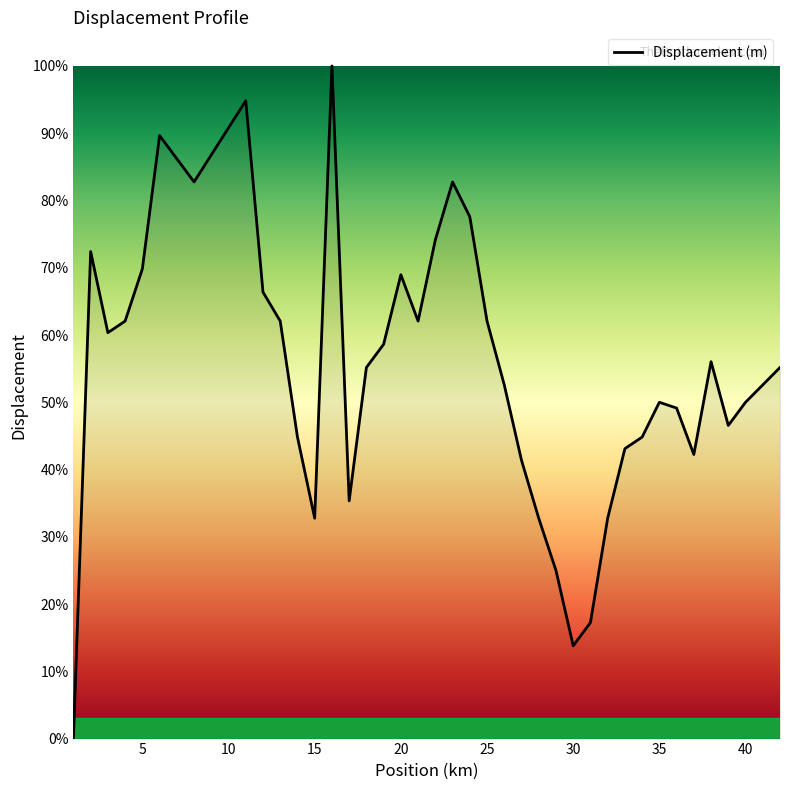

How many categories are shown in the chart?

39